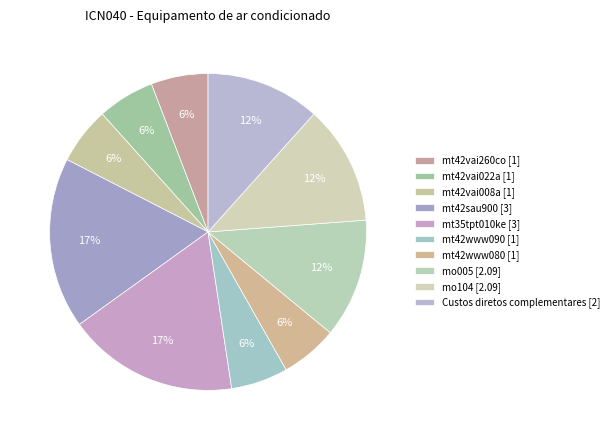

How many segments does this pie chart have?

10